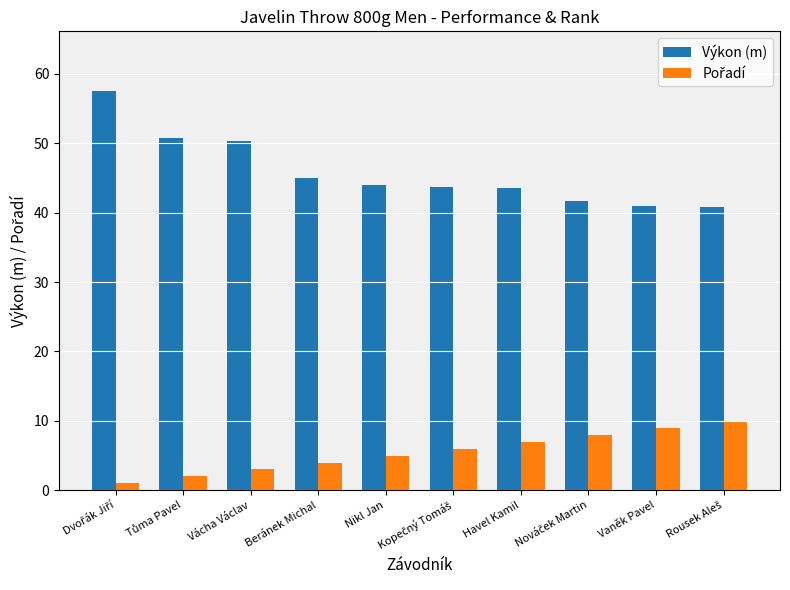

What is the greatest value displayed?

57.5